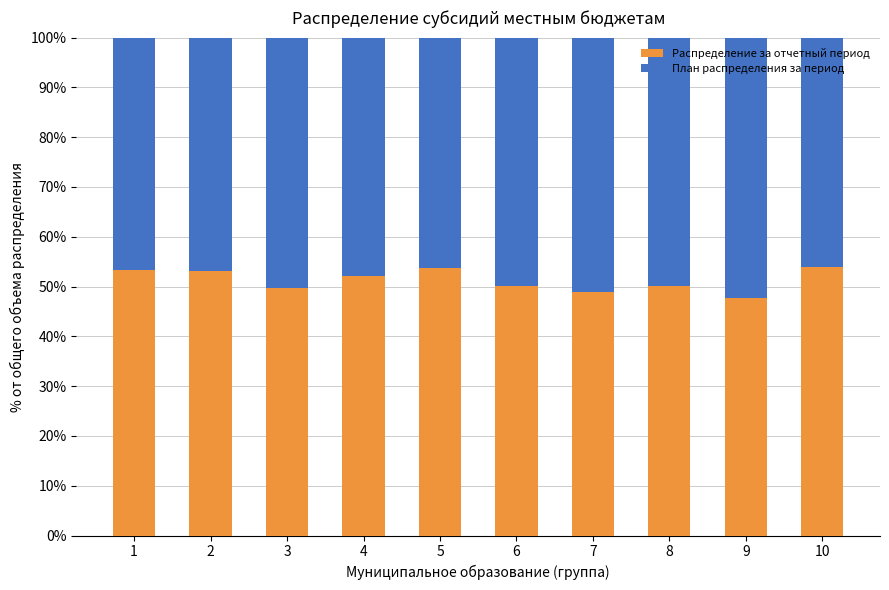

What is the approximate value of Распределение за отчетный период at 9?

47.6